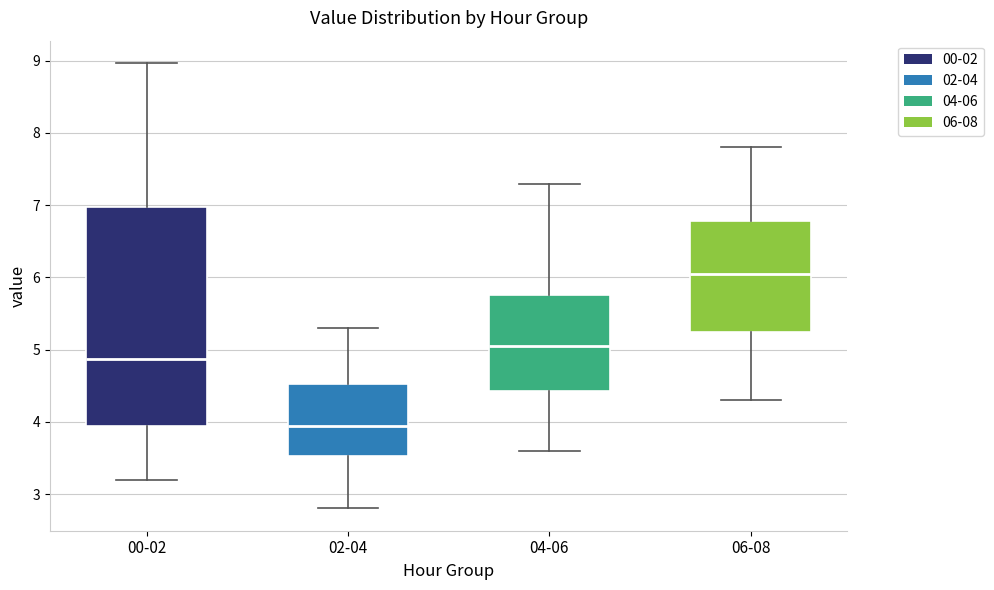

Reading left to right, read every box against the y-axis: the position of its median line, the range the box covers, and the ends of its whiskers. The values are not printed on the chart, so give them approximately, as read against the axis.

00-02: median 4.9, box 3.9 to 7.0, whiskers 3.2 to 9.0
02-04: median 3.9, box 3.5 to 4.5, whiskers 2.8 to 5.3
04-06: median 5.1, box 4.4 to 5.8, whiskers 3.6 to 7.3
06-08: median 6.1, box 5.3 to 6.8, whiskers 4.3 to 7.8